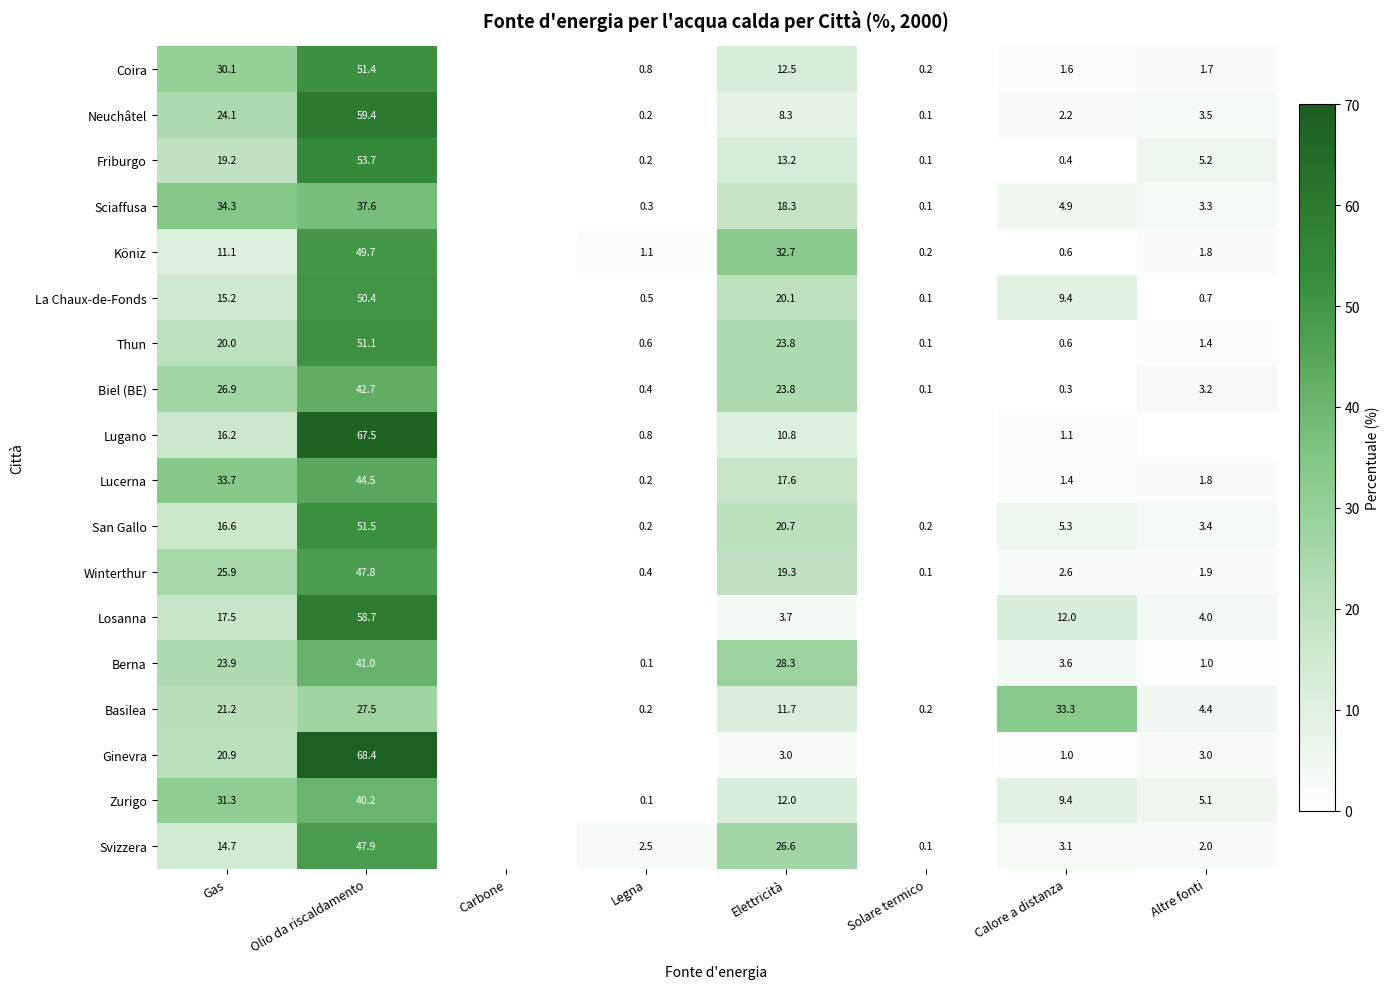

What is the sum of the Lucerna values at Gas and Altre fonti?

35.5